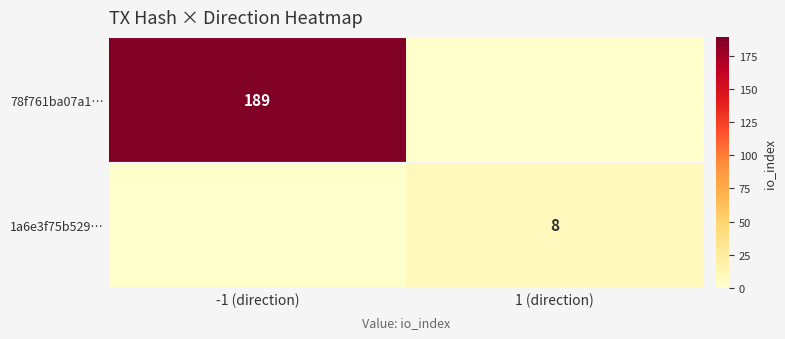

Is it true that 1a6e3f75b529… equals -4 at -1 (direction)?

False